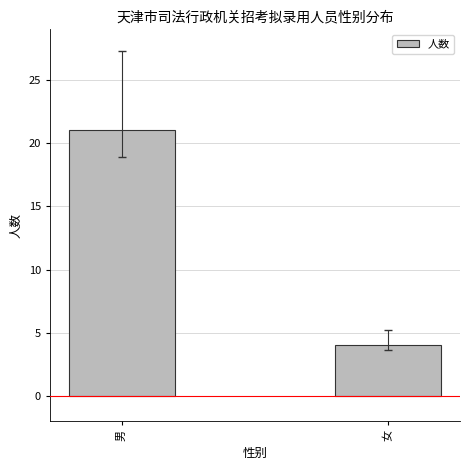

What is the difference between the maximum and minimum values?

17